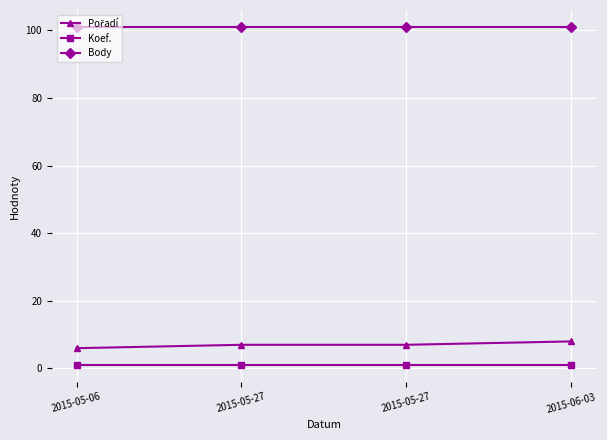

How many categories are shown in the chart?

4